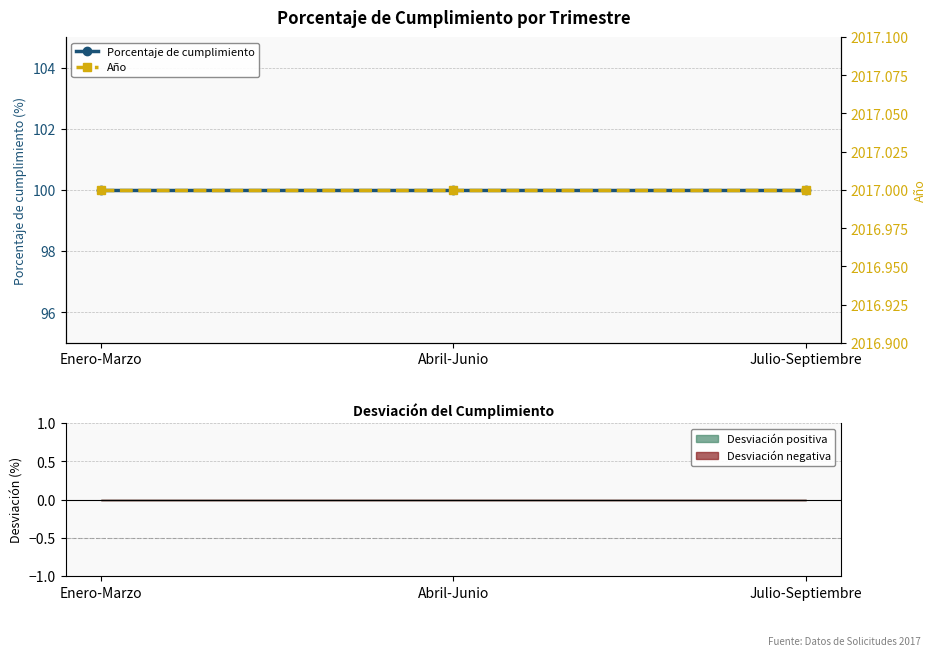

What is the lowest value of the Año series?

2017